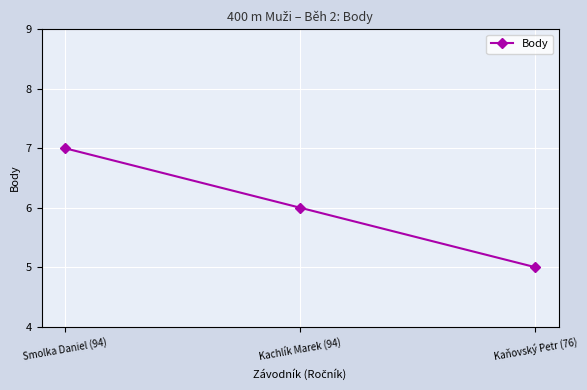

Reading left to right, extract all data points from this chart.

Smolka Daniel (94)=7	Kachlík Marek (94)=6	Kaňovský Petr (76)=5